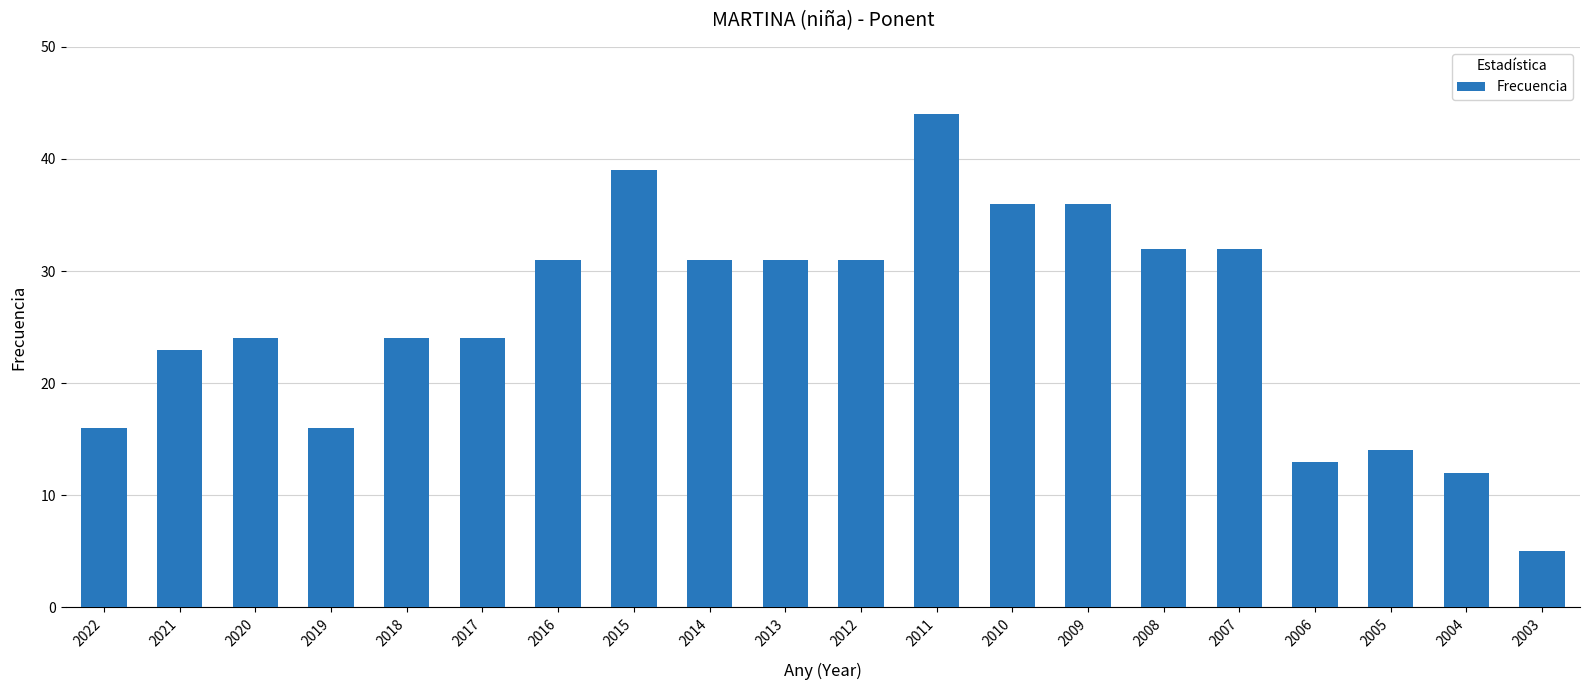

The value at 2022 is 16. True or false?

True